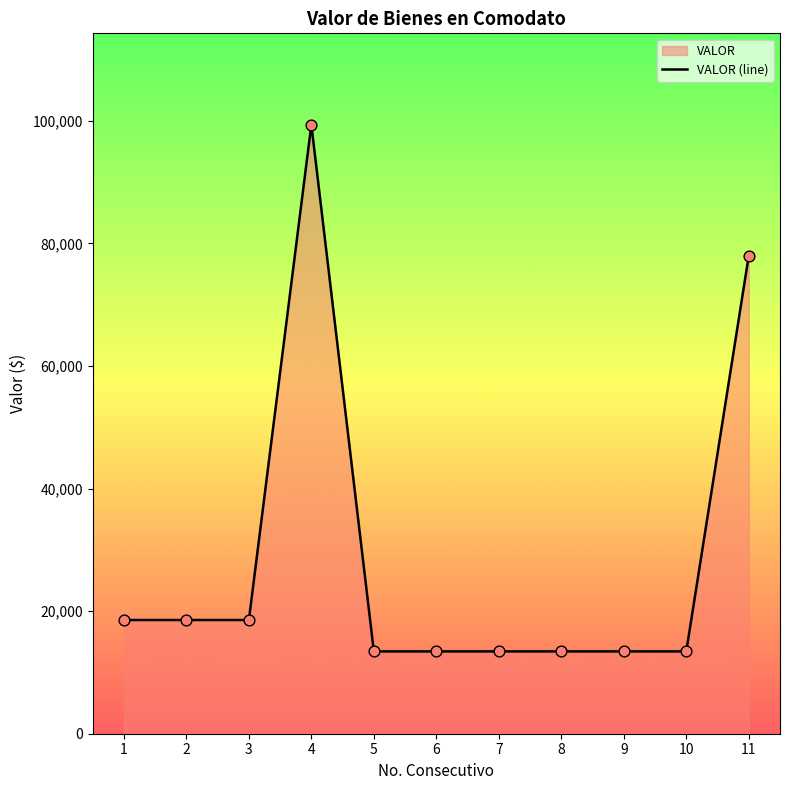

What is the change in value from 3 to 10?

-5120.7